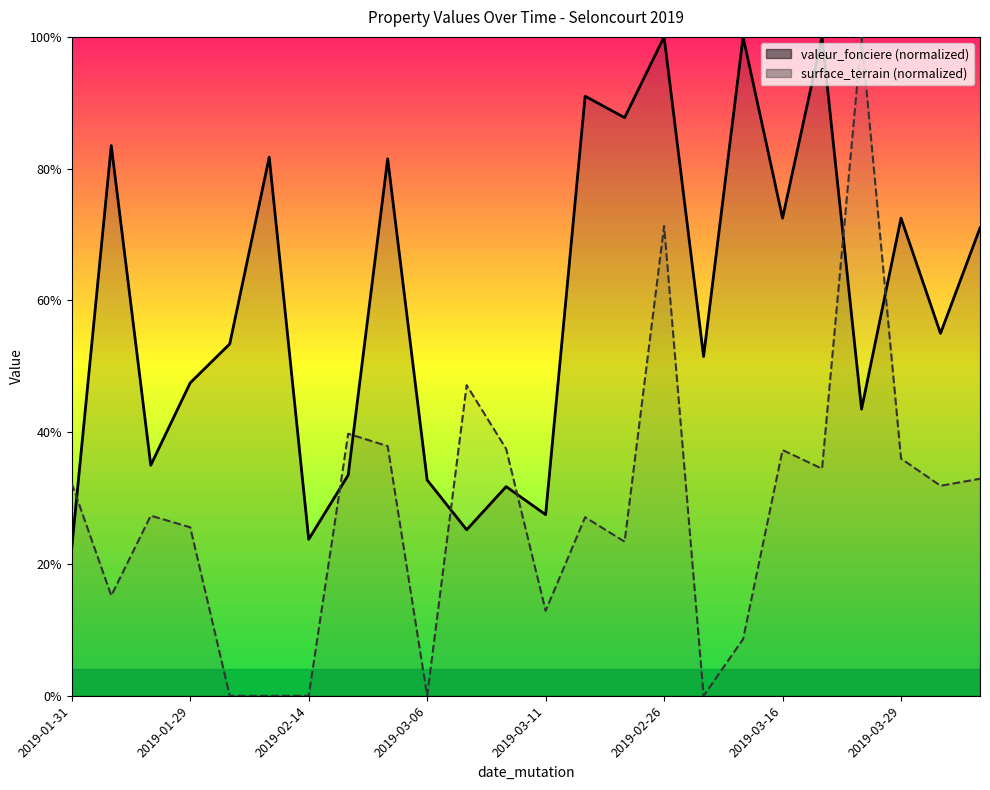

True or false: surface_terrain has more than 1 points higher than both neighbors.

True